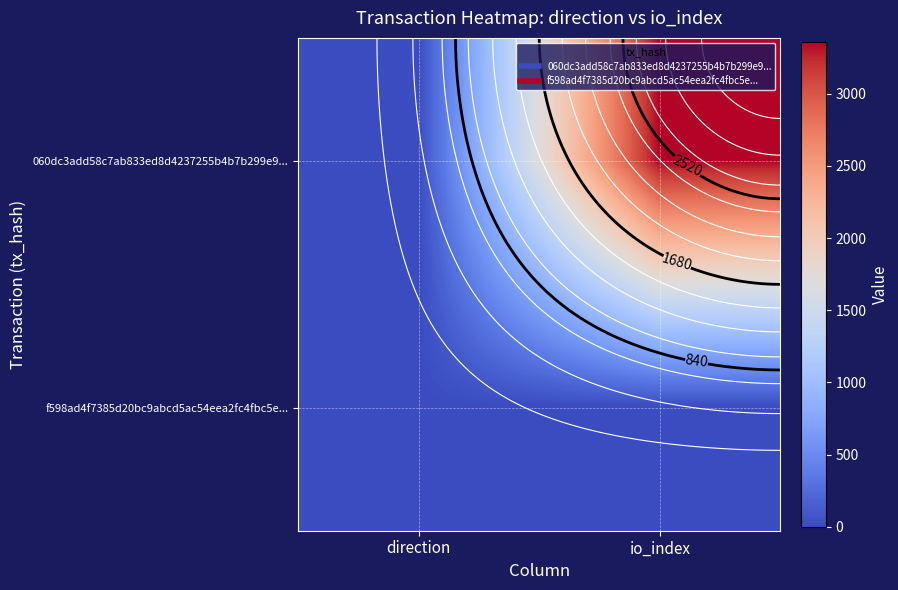

What is the spread (max minus min) of values at io_index?

3361